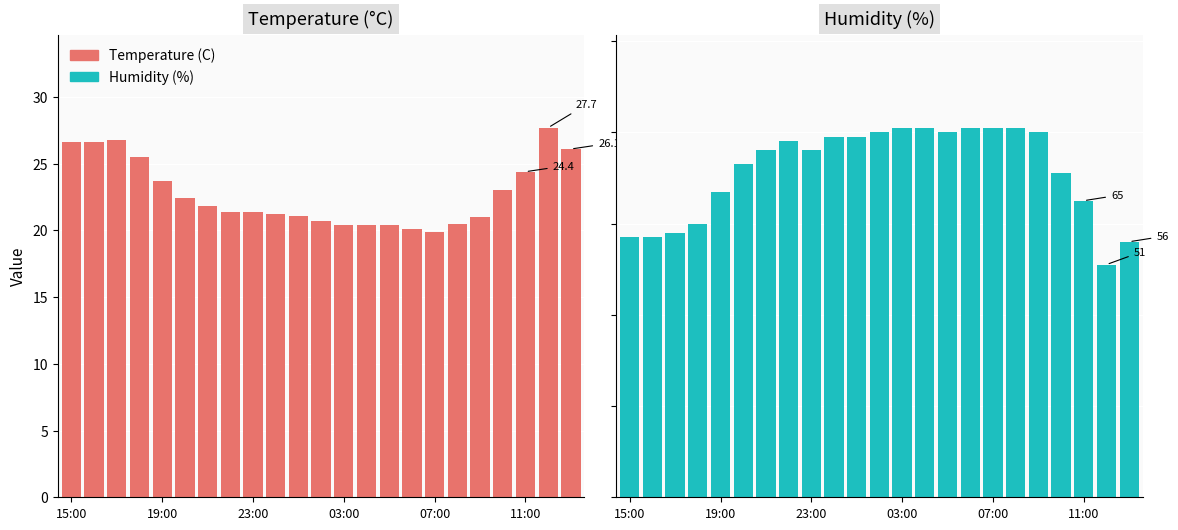

List the series in order of their peak value, lowest first.

Temperature (C), Humidity (%)